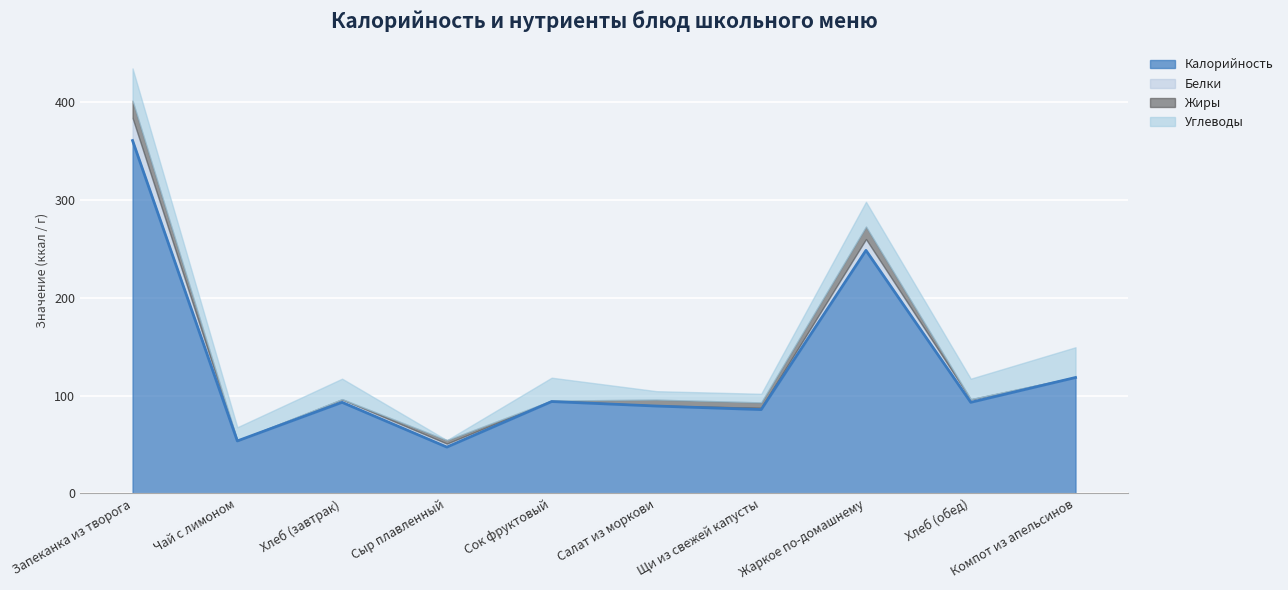

How many values in Жиры are above zero?

8